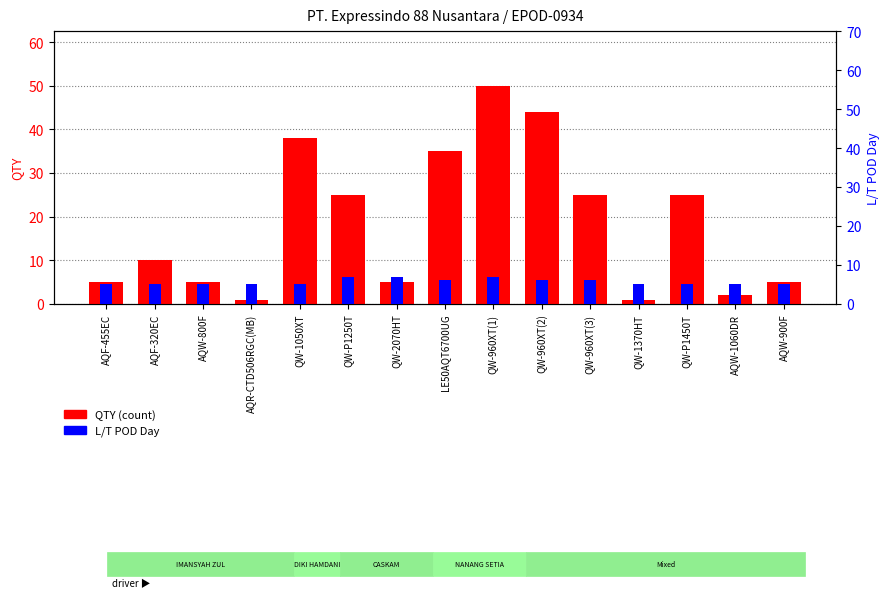

Which label corresponds to the smallest value in the chart?

AQR-CTD506RGC(MB)